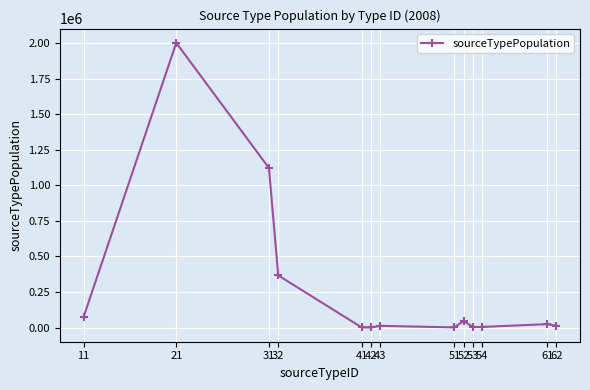

Read the value at 62.

13571.8